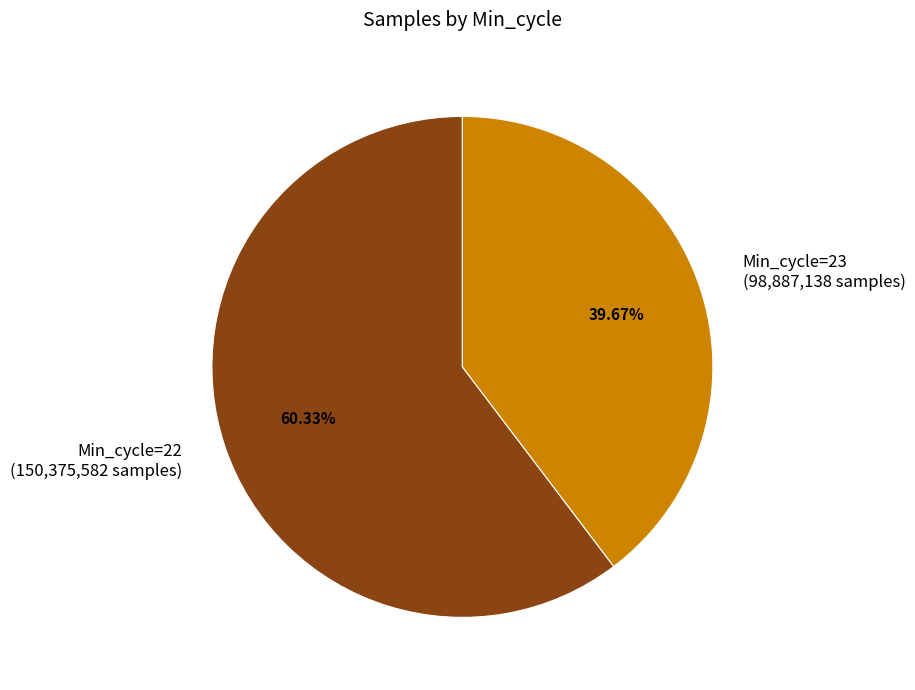

Rank the categories by value from lowest to highest.

Min_cycle=23 (98,887,138 samples), Min_cycle=22 (150,375,582 samples)